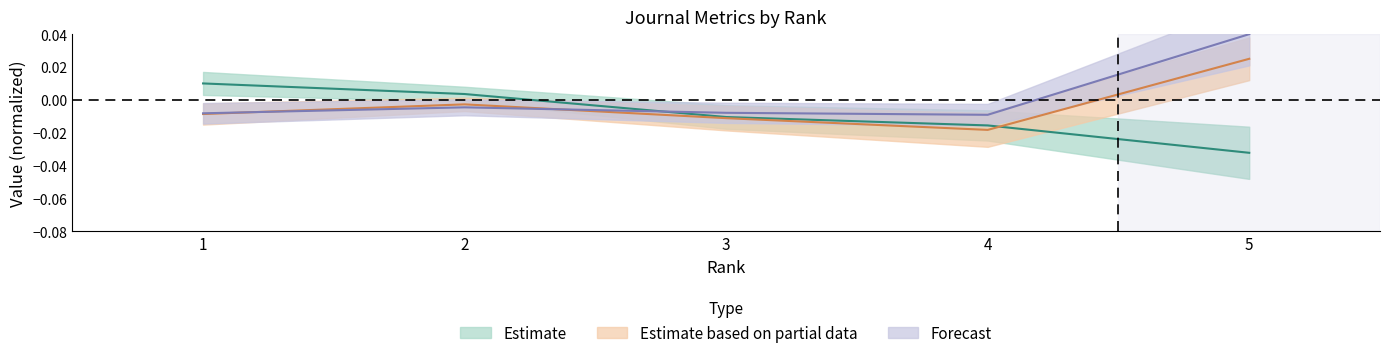

At which category is the sum across all series the highest?

5